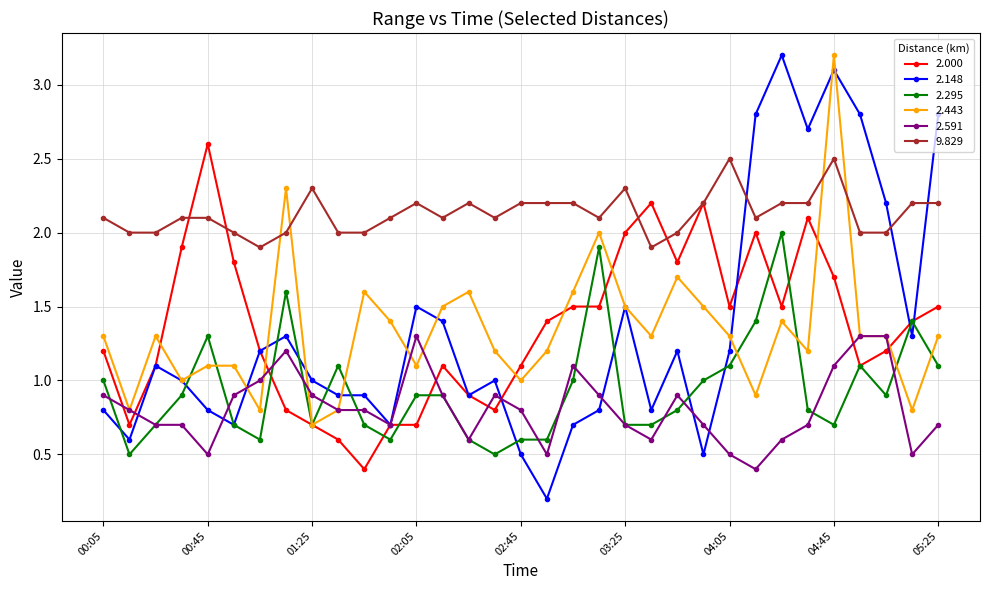

How many lines are shown in the chart?

6